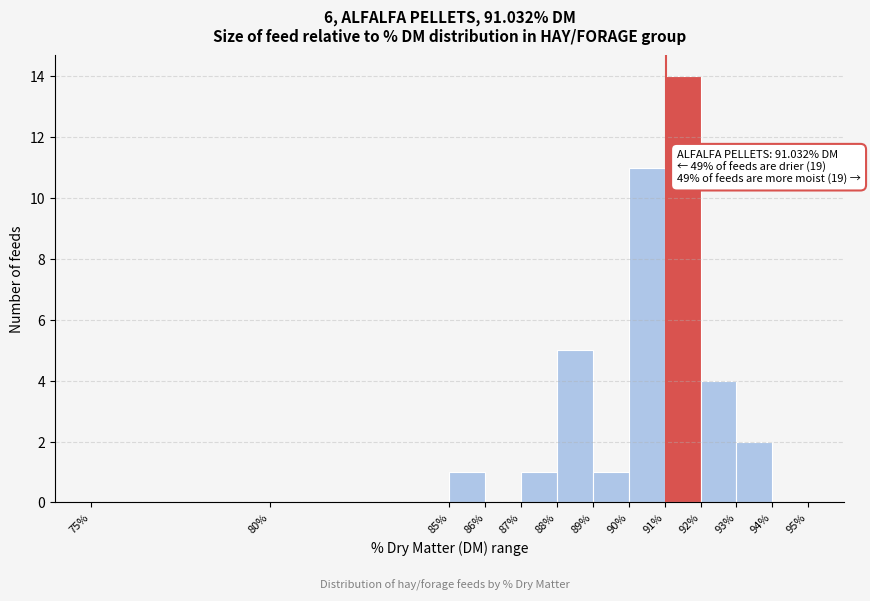

Over which range of the x-axis is the bar tallest?

91% to 92%